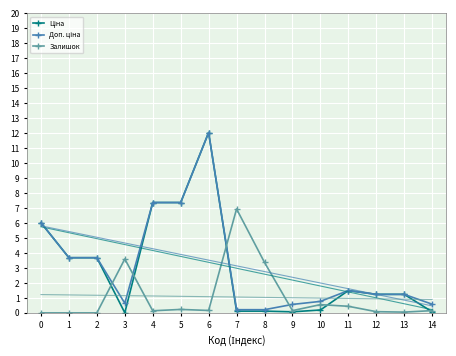

Is the value of Залишок at 10 greater than the value of Доп. ціна at 9?

No